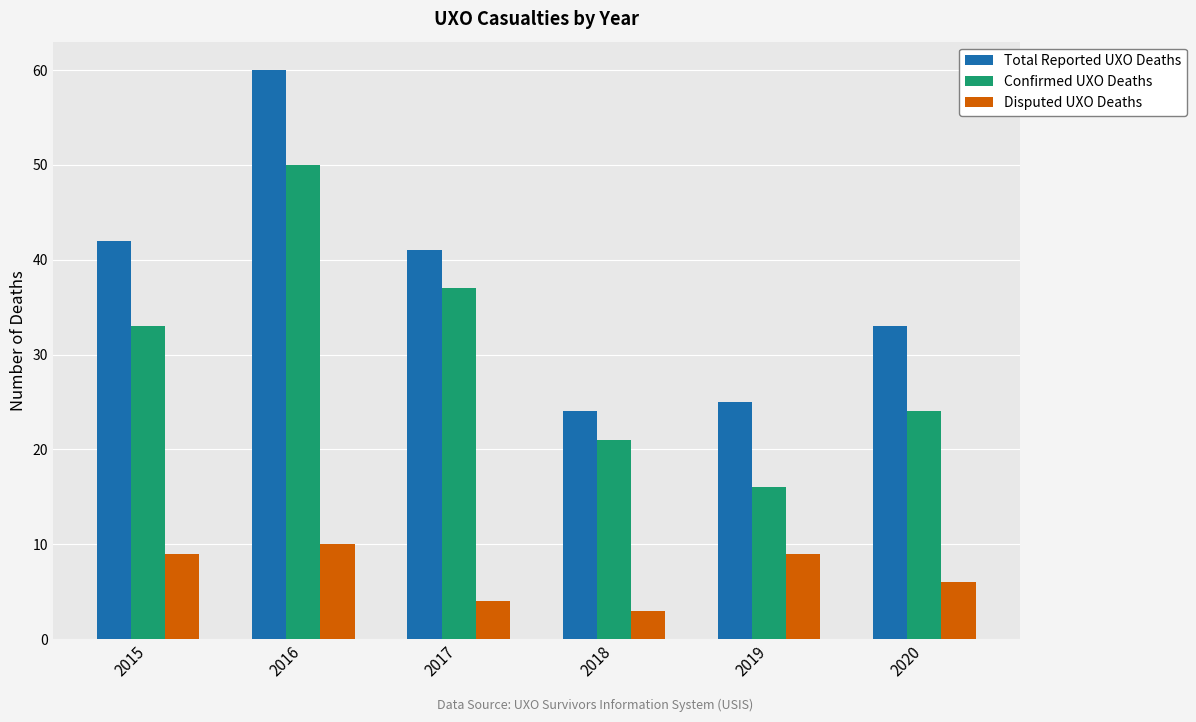

What is the difference between the Disputed UXO Deaths values at 2019 and 2017?

5